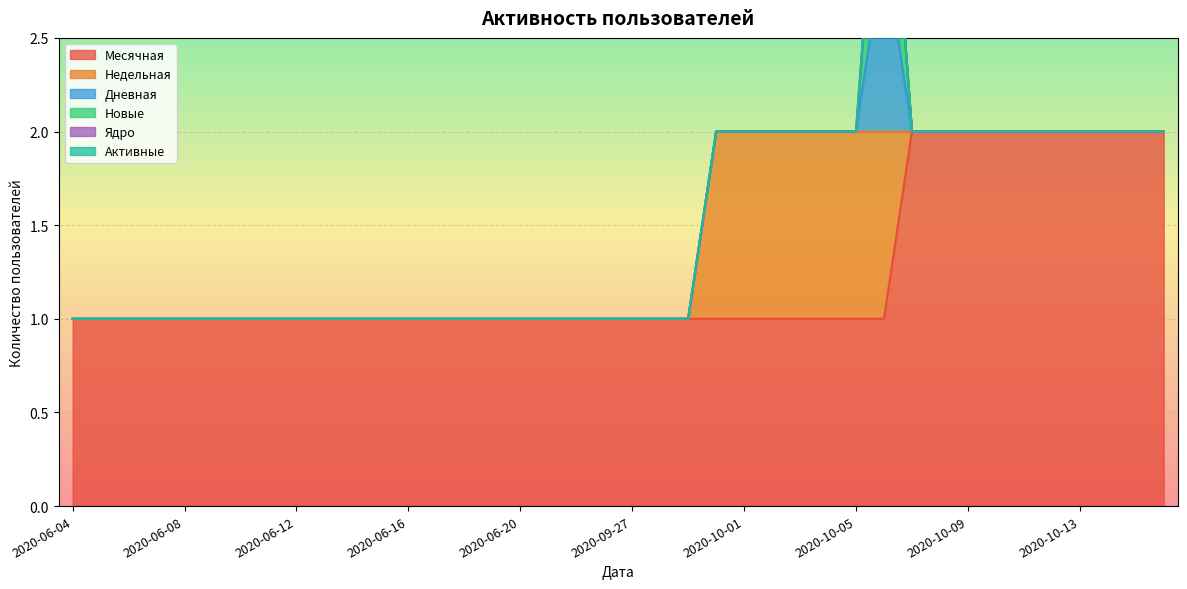

Is it true that Новые equals 1 at 2020-06-15?

False